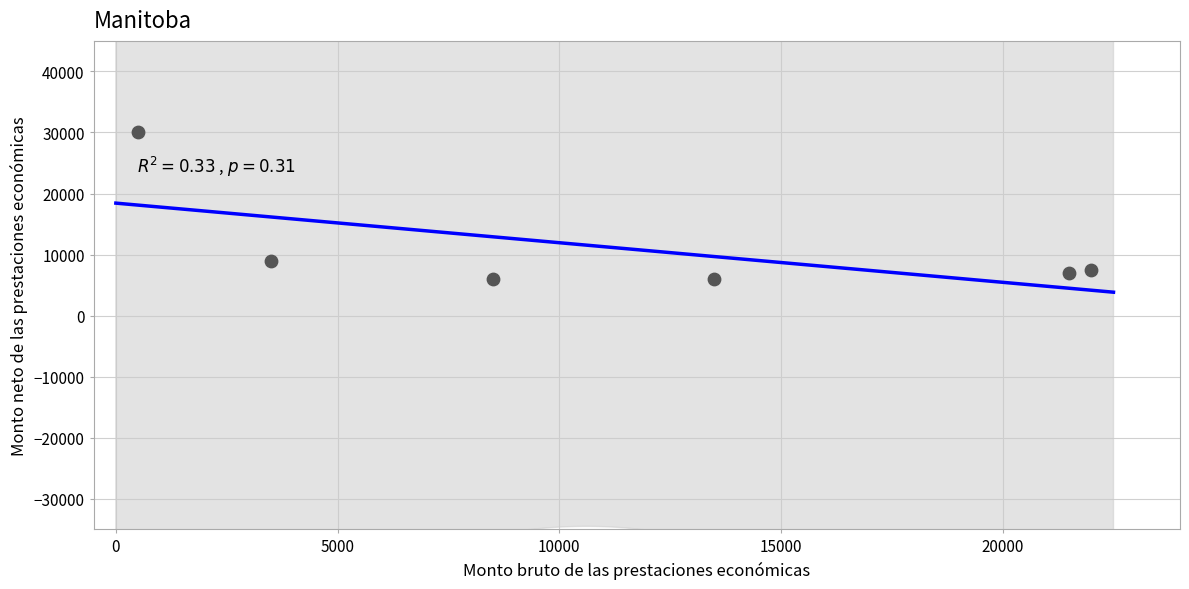

What Y value in the scatter plot is closest to 18000?

9000